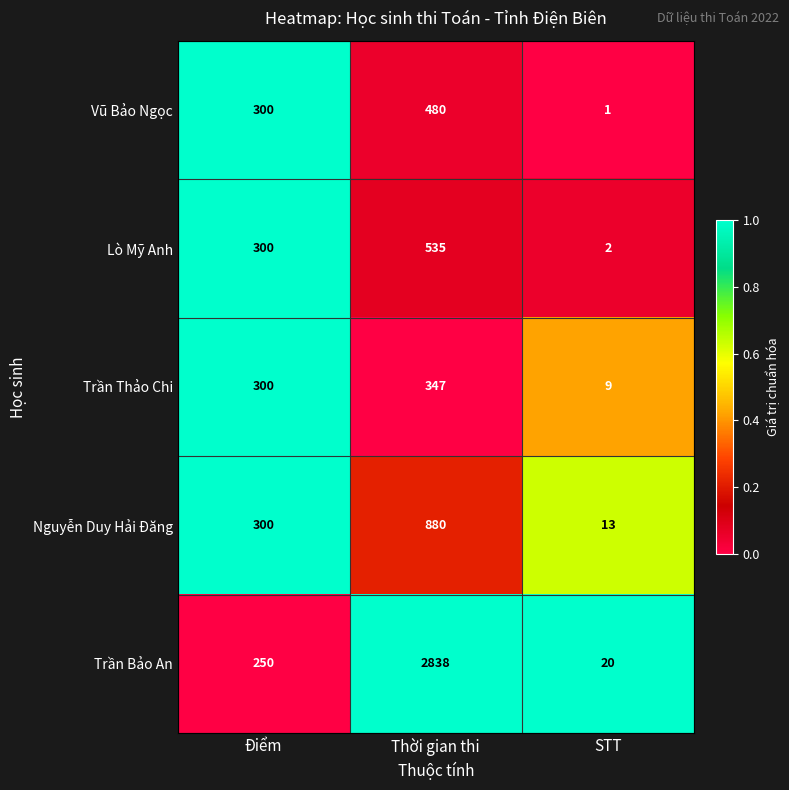

Reading right to left, extract all data points from this chart.

Vũ Bảo Ngọc: STT=1	Thời gian thi=480	Điểm=300
Lò Mỹ Anh: STT=2	Thời gian thi=535	Điểm=300
Trần Thảo Chi: STT=9	Thời gian thi=347	Điểm=300
Nguyễn Duy Hải Đăng: STT=13	Thời gian thi=880	Điểm=300
Trần Bảo An: STT=20	Thời gian thi=2838	Điểm=250